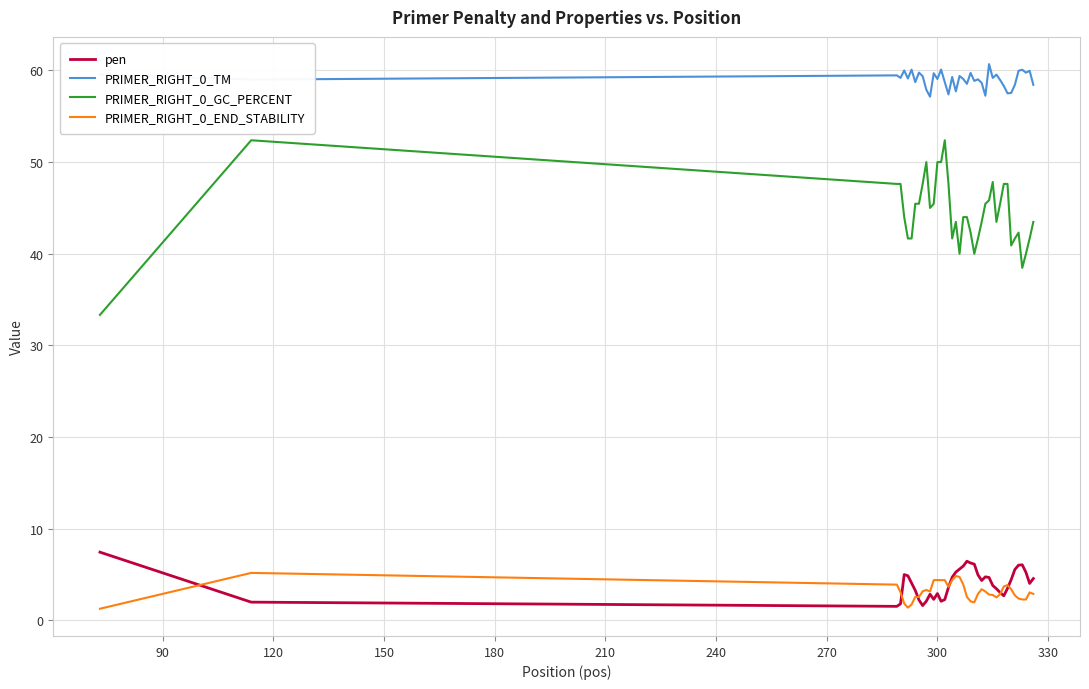

What are all the series names shown in the legend?

pen, PRIMER_RIGHT_0_TM, PRIMER_RIGHT_0_GC_PERCENT, PRIMER_RIGHT_0_END_STABILITY